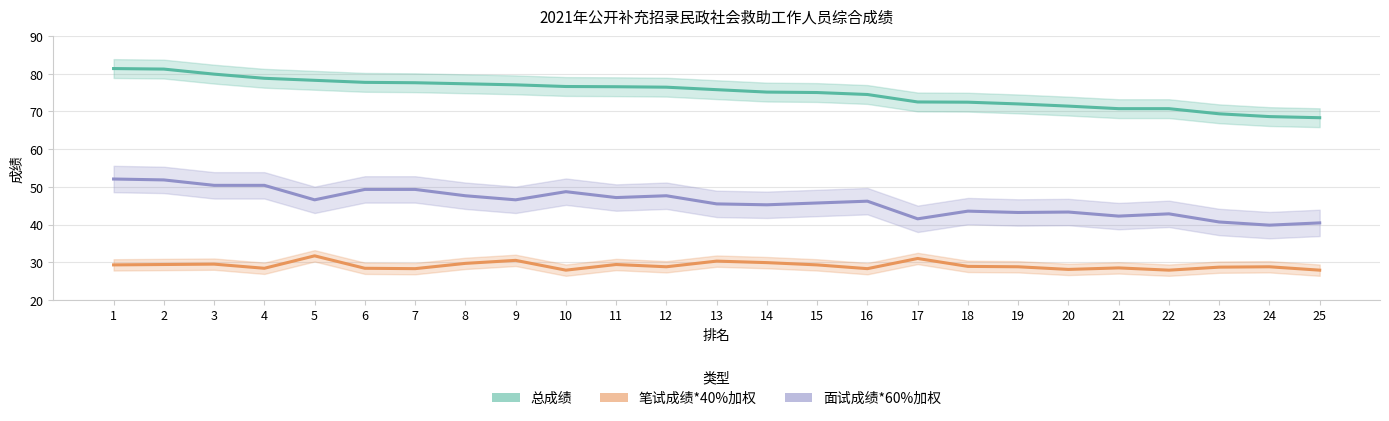

What is the difference between the maximum and second lowest values in the 面试成绩*60%加权 series?

11.6